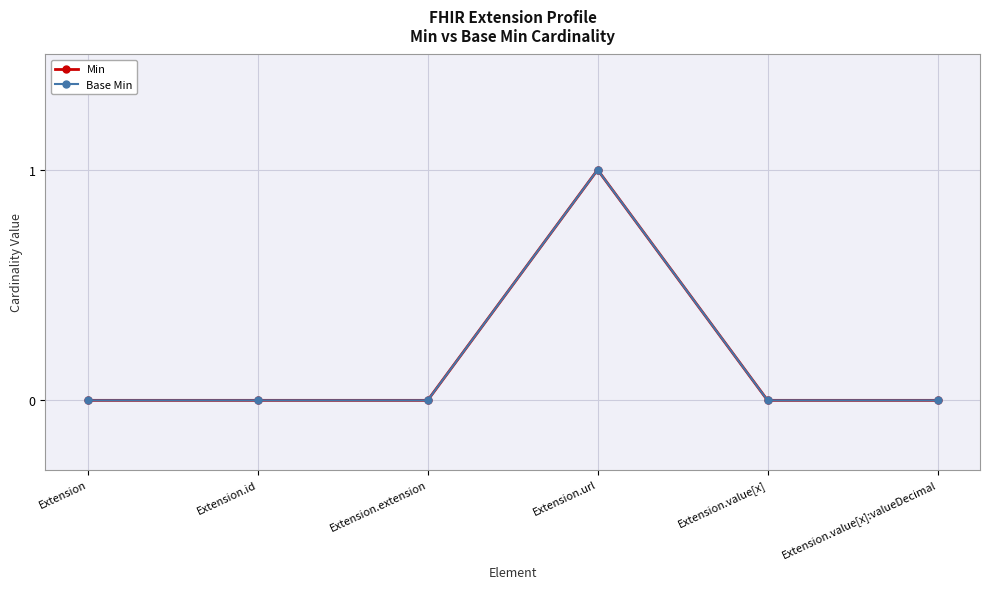

What is the label of the 4th point from the right?

Extension.extension